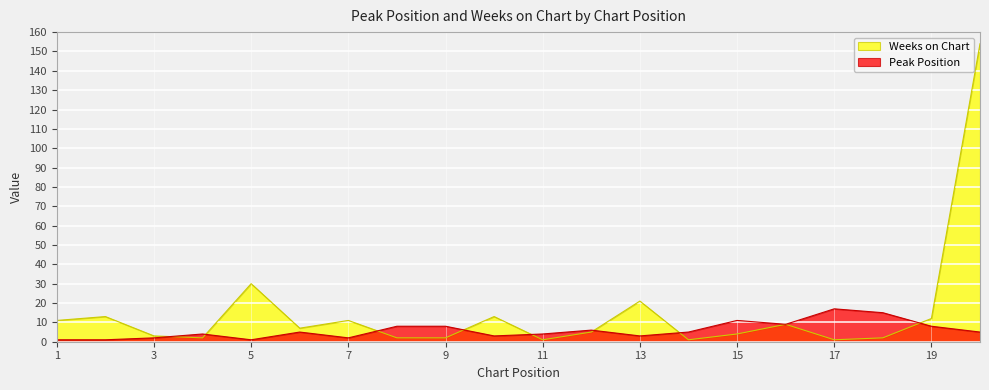

What is the average value of the Weeks on Chart series?

15